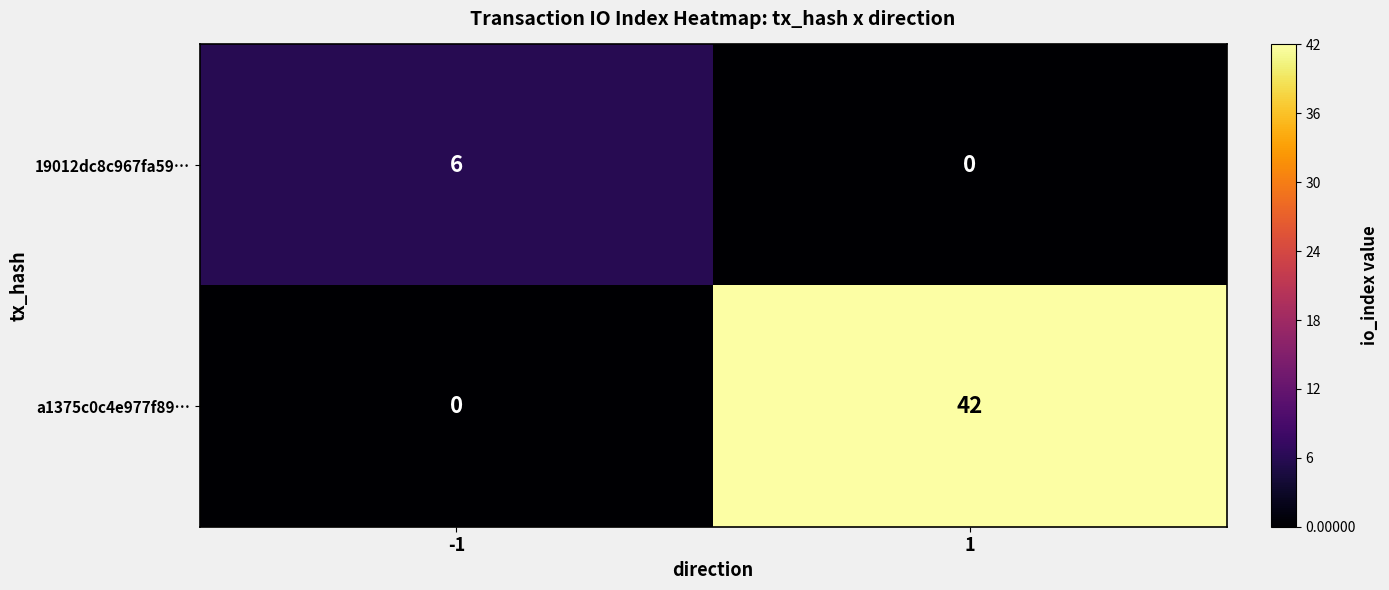

Reading left to right, what are all the values shown in this chart?

19012dc8c967fa59…: -1=6	1=0
a1375c0c4e977f89…: -1=0	1=42